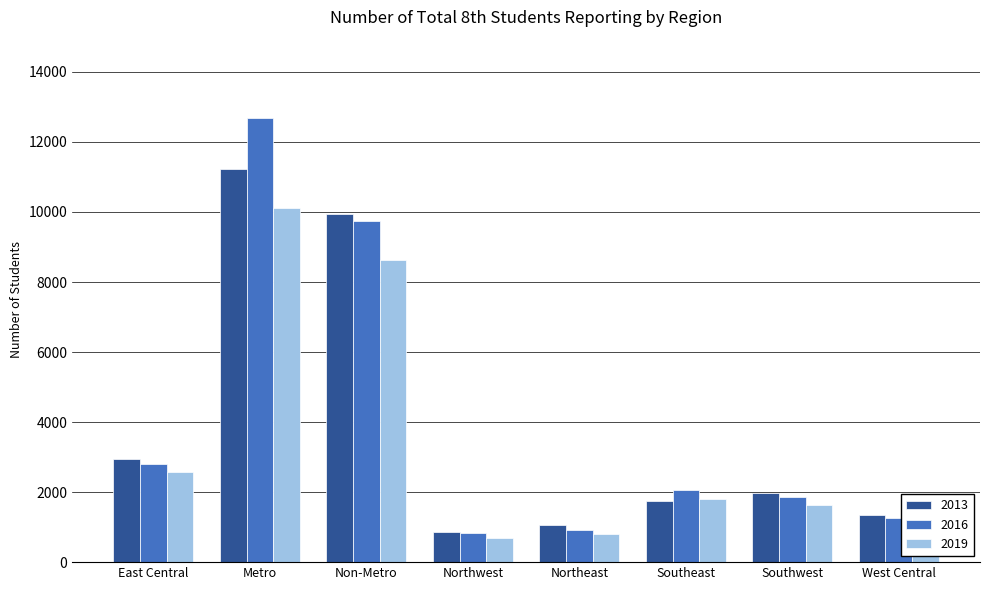

Is the value of 2013 at Metro greater than the value of 2016 at Metro?

No